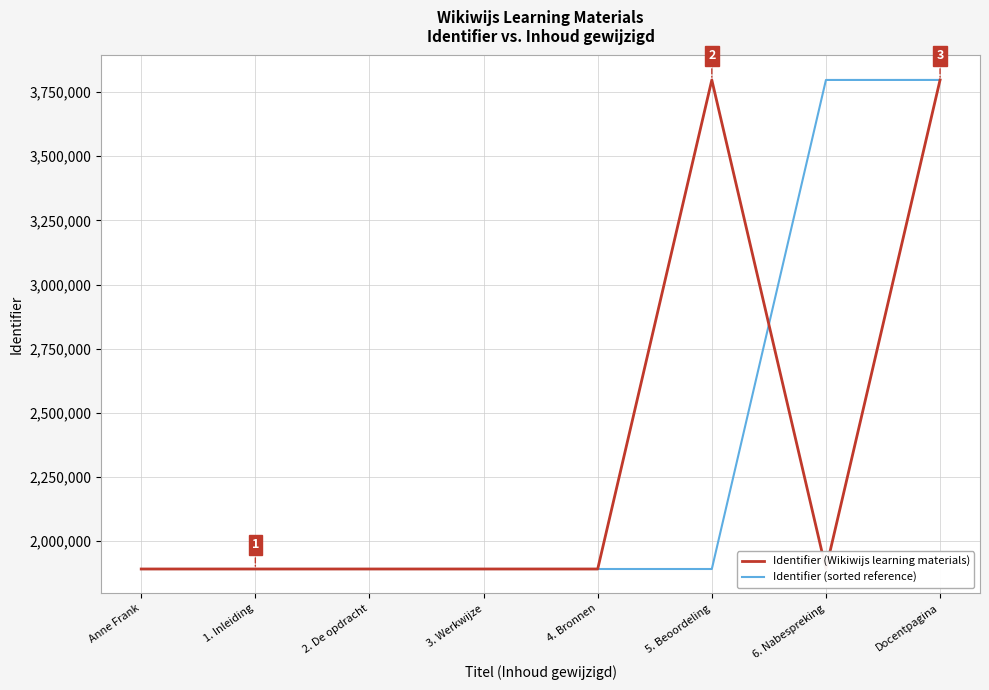

What is the total value across all series at 1. Inleiding?

3784114